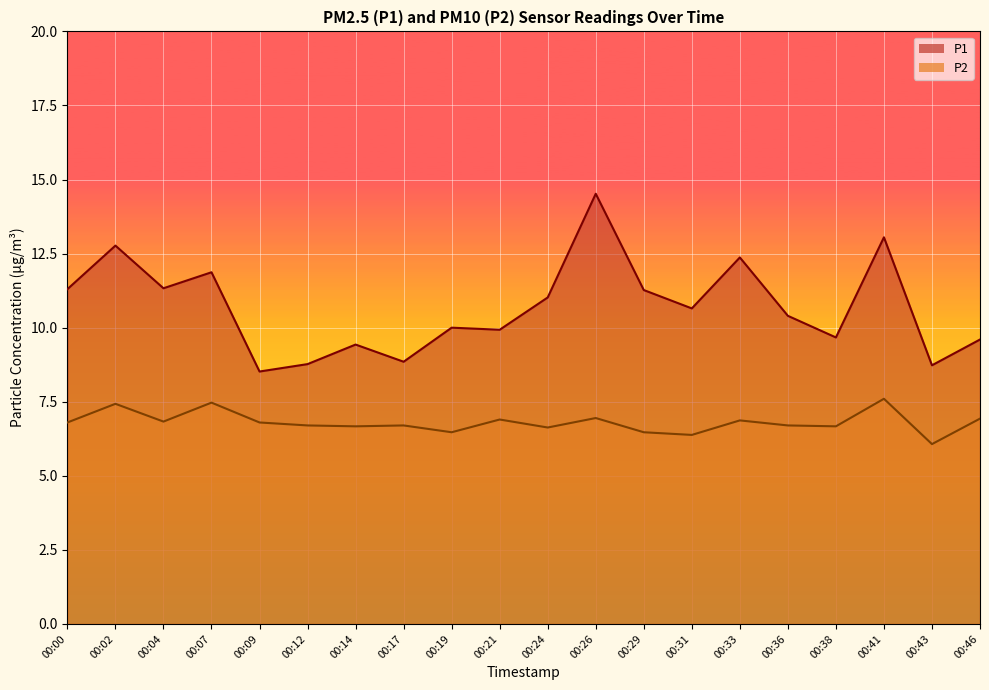

What value does the P1 series have at 00:21?

9.9